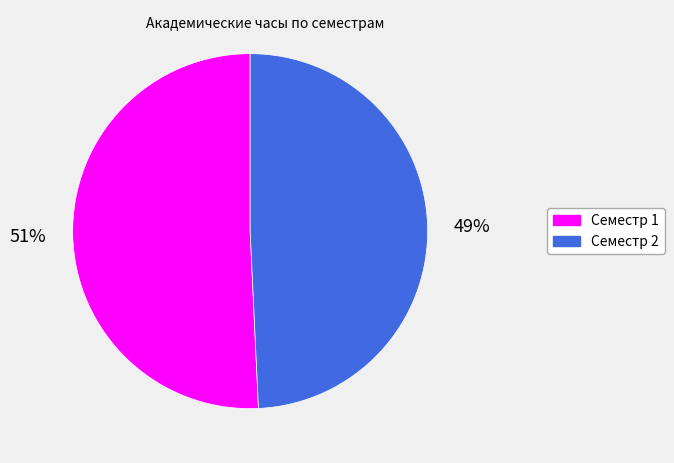

To the nearest percent, what is the combined percentage of Семестр 1 and Семестр 2?

100%